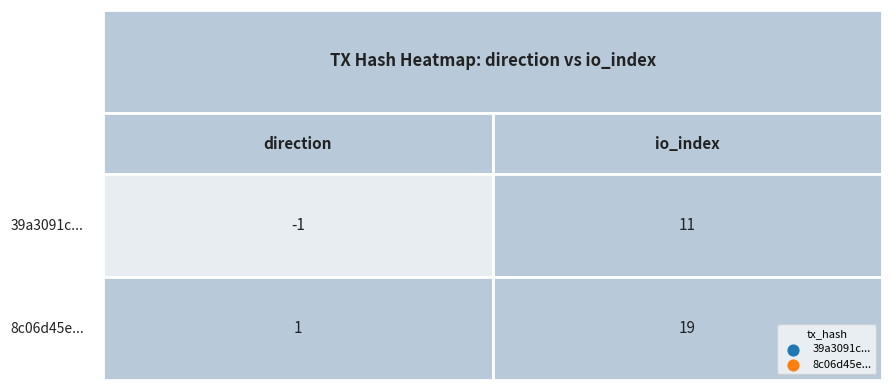

The value of 39a3091c... at direction is -1. True or false?

False